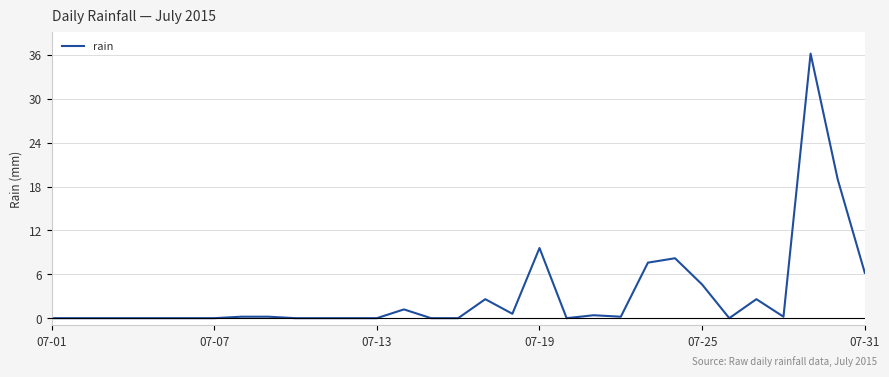

What is the difference between the second highest and second lowest values?

19.0